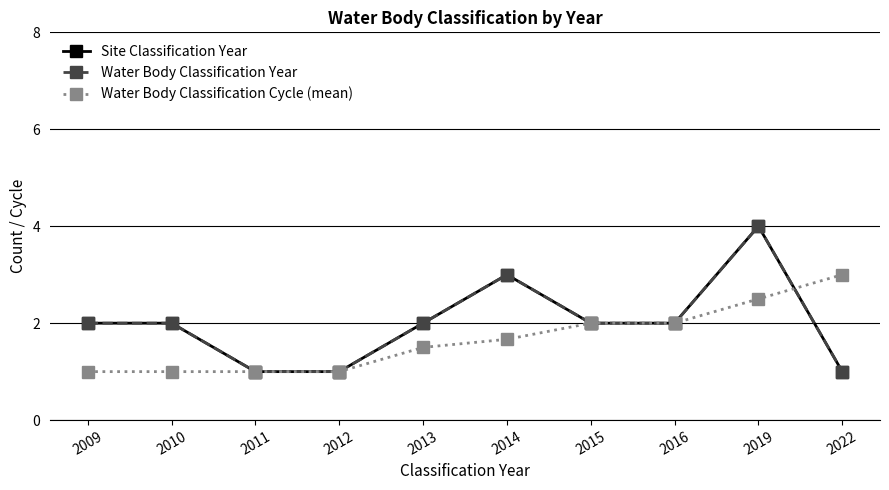

What is the sum of the Site Classification Year values at 2016 and 2015?

4.0